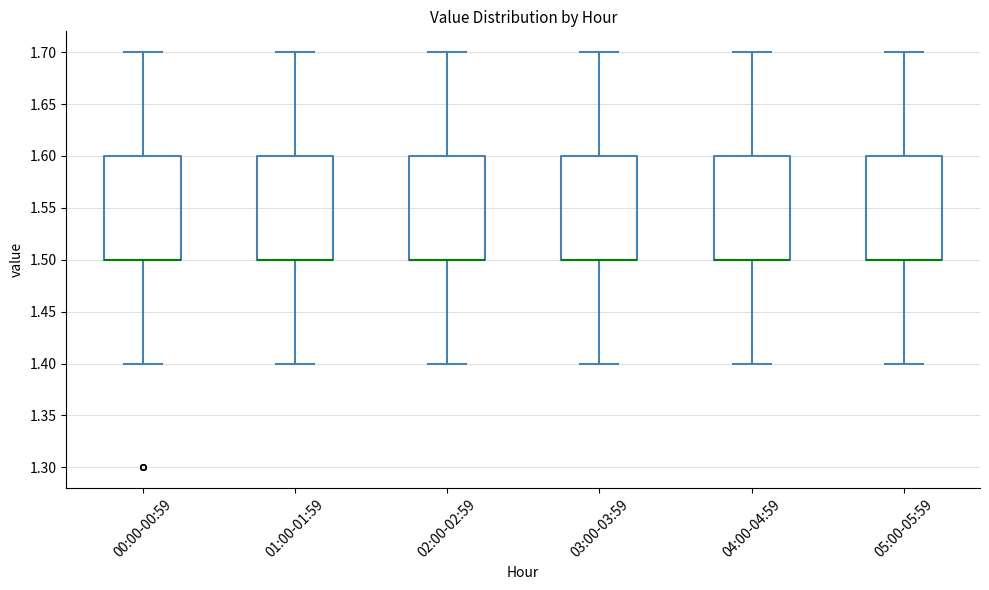

Where is the lower edge of the box for 05:00-05:59 on the y-axis? The values are not printed on the chart, so give them approximately, as read against the axis.

1.5